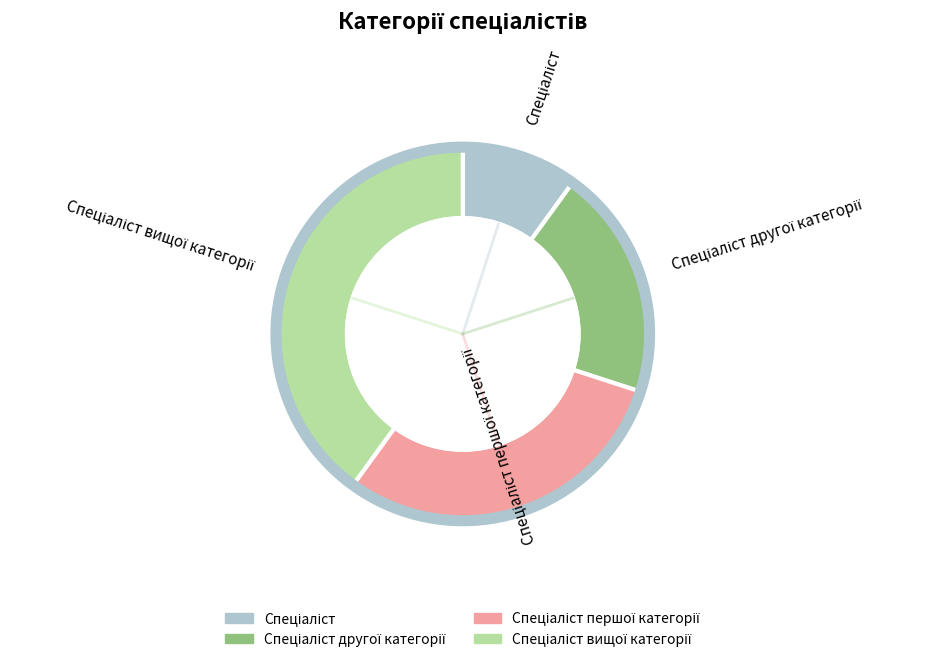

Is there a majority slice in this chart?

No